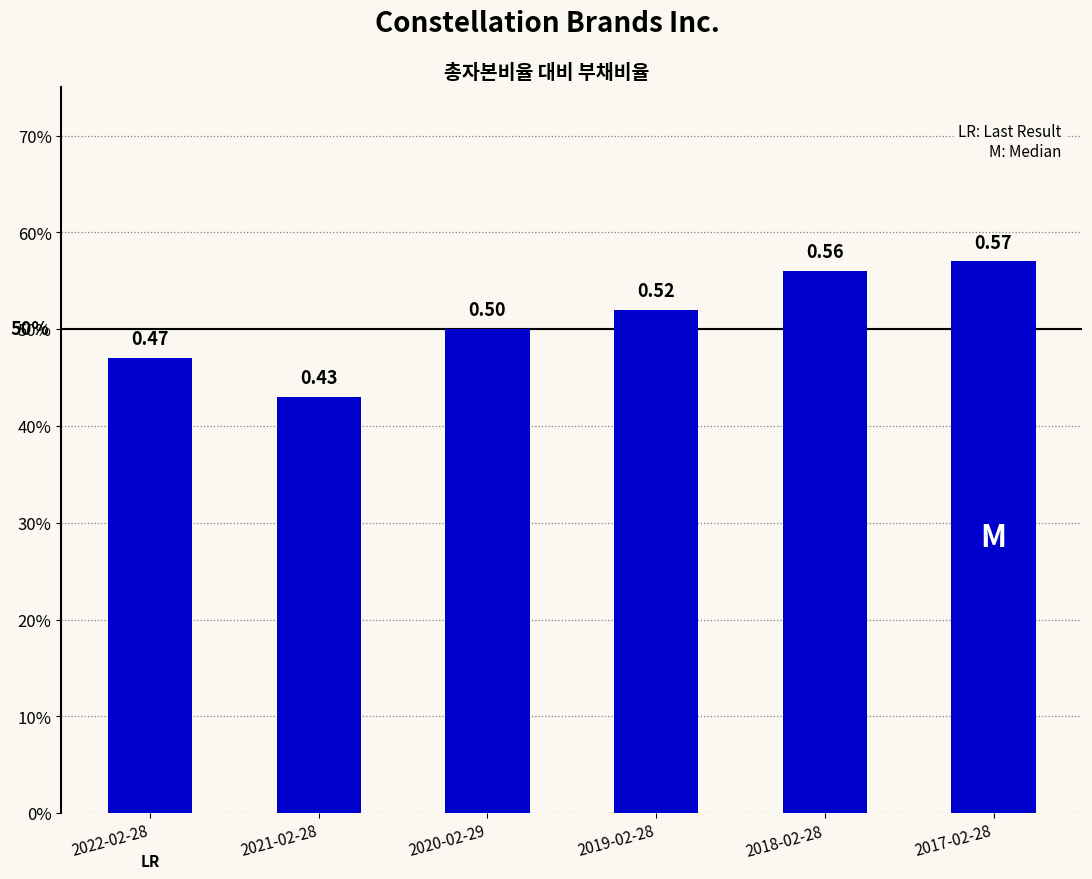

The chart shows a value of 0.5 at 2022-02-28. True or false?

True